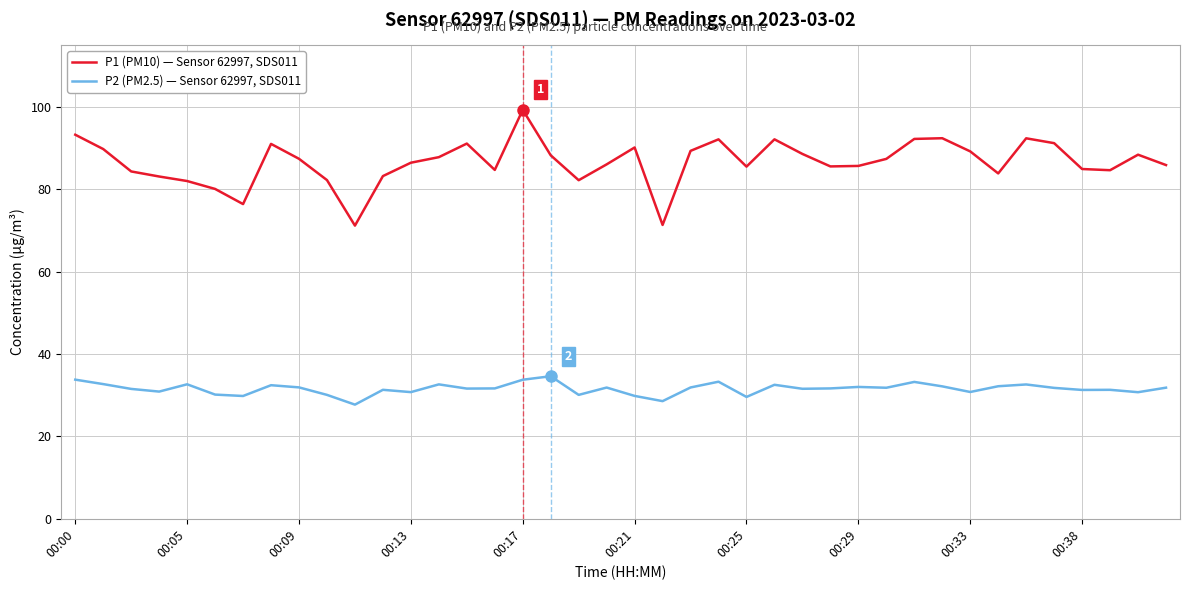

Rank the series by their average value, from lowest to highest.

P2 (PM2.5) — Sensor 62997, SDS011, P1 (PM10) — Sensor 62997, SDS011